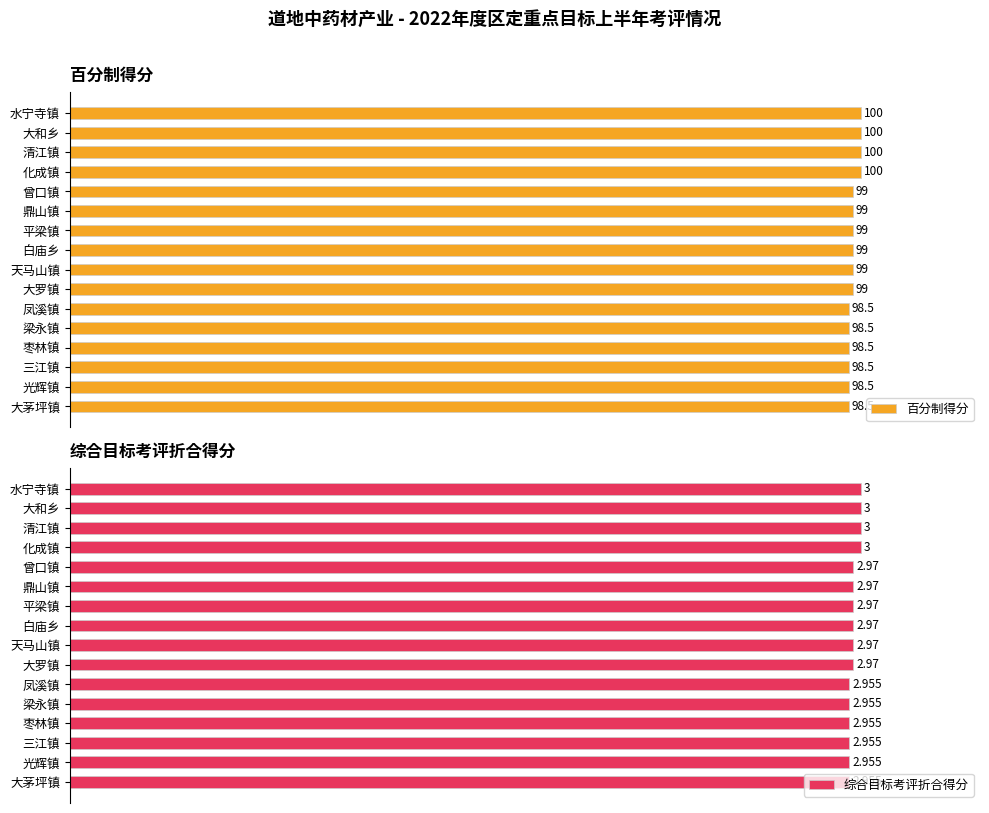

How many groups of bars are there?

16